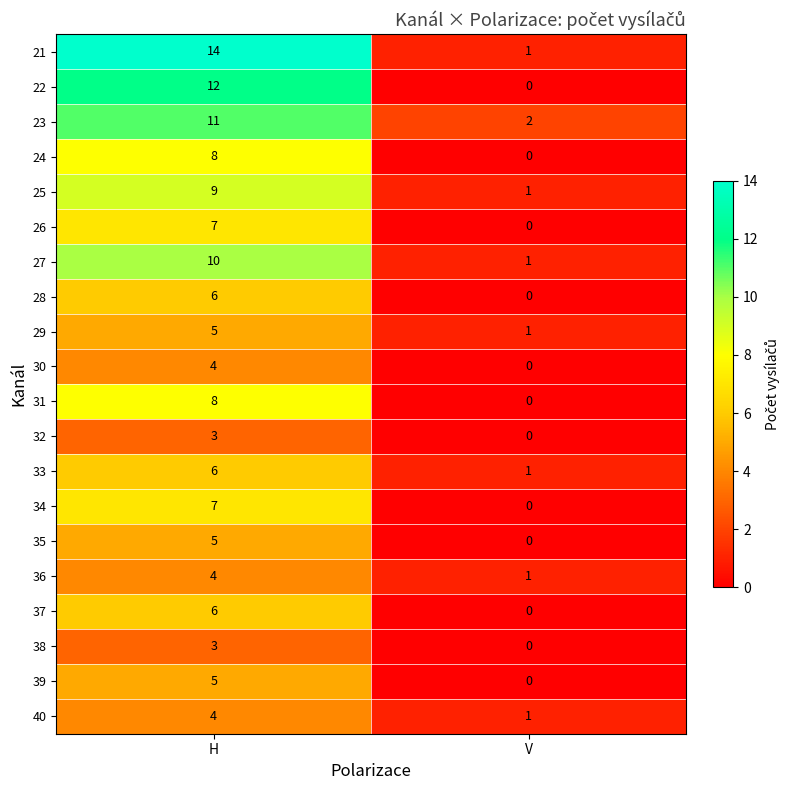

What is the sum of all 34 values?

7